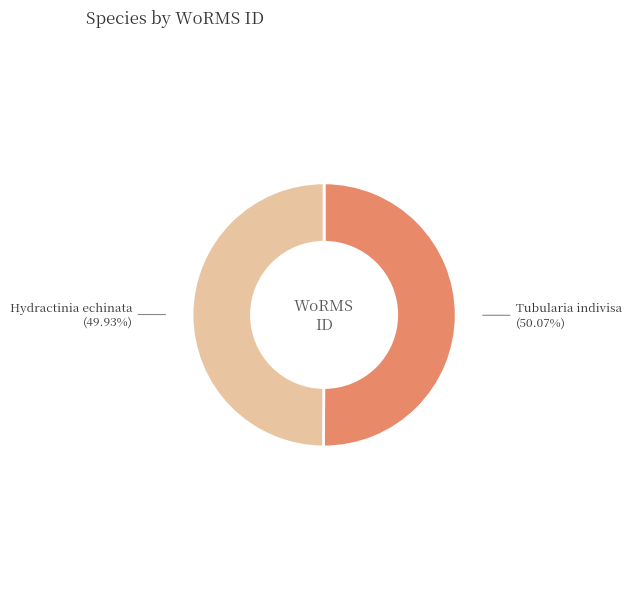

Approximately how many times larger is the value at Hydractinia echinata compared to Tubularia indivisa?

1.0